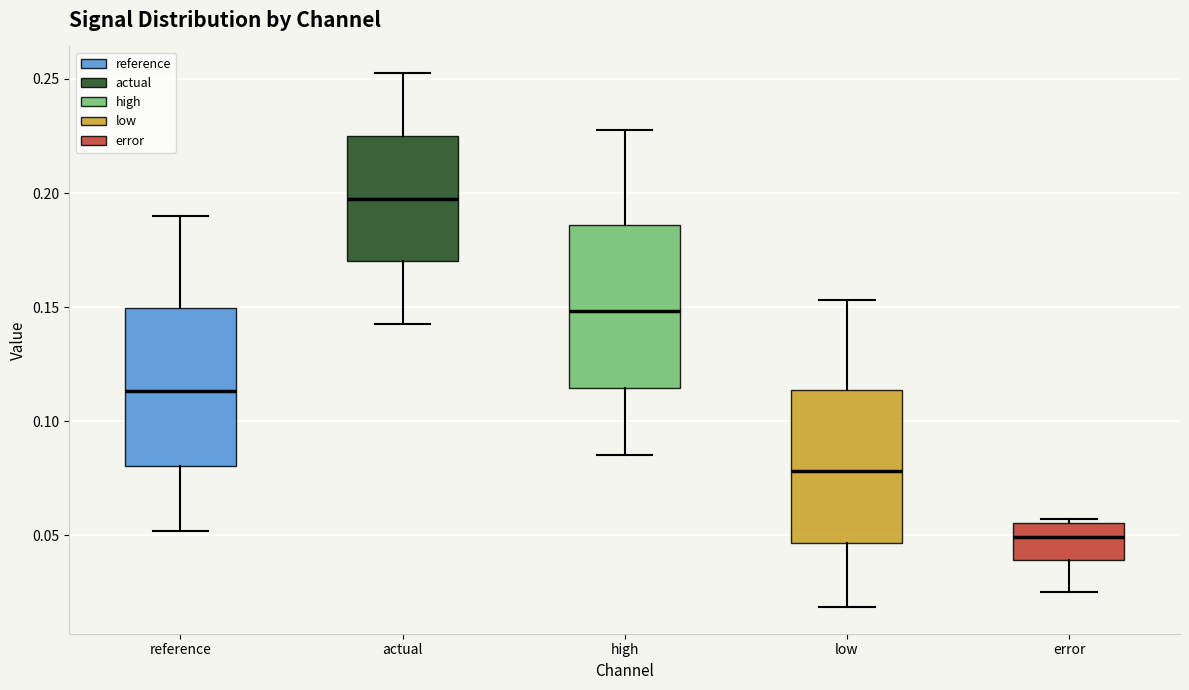

Where does the lower whisker of the box for actual end on the y-axis? The values are not printed on the chart, so give them approximately, as read against the axis.

0.145